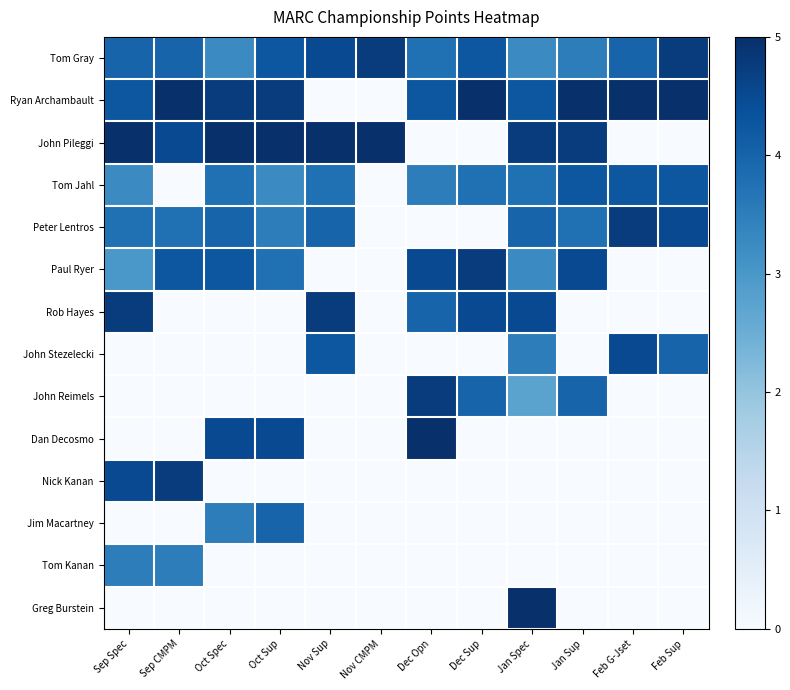

Reading left to right, extract all data points from this chart.

Tom Gray: Sep Spec=4.0	Sep CMPM=4.0	Oct Spec=3.2	Oct Sup=4.2	Nov Sup=4.5	Nov CMPM=4.8	Dec Opn=3.8	Dec Sup=4.2	Jan Spec=3.2	Jan Sup=3.5	Feb G-Jset=4.0	Feb Sup=4.8
Ryan Archambault: Sep Spec=4.2	Sep CMPM=5.0	Oct Spec=4.8	Oct Sup=4.8	Nov Sup=0.0	Nov CMPM=0.0	Dec Opn=4.2	Dec Sup=5.0	Jan Spec=4.2	Jan Sup=5.0	Feb G-Jset=5.0	Feb Sup=5.0
John Pileggi: Sep Spec=5.0	Sep CMPM=4.5	Oct Spec=5.0	Oct Sup=5.0	Nov Sup=5.0	Nov CMPM=5.0	Dec Opn=0.0	Dec Sup=0.0	Jan Spec=4.8	Jan Sup=4.8	Feb G-Jset=0.0	Feb Sup=0.0
Tom Jahl: Sep Spec=3.2	Sep CMPM=0.0	Oct Spec=3.8	Oct Sup=3.2	Nov Sup=3.8	Nov CMPM=0.0	Dec Opn=3.5	Dec Sup=3.8	Jan Spec=3.8	Jan Sup=4.2	Feb G-Jset=4.2	Feb Sup=4.2
Peter Lentros: Sep Spec=3.8	Sep CMPM=3.8	Oct Spec=4.0	Oct Sup=3.5	Nov Sup=4.0	Nov CMPM=0.0	Dec Opn=0.0	Dec Sup=0.0	Jan Spec=4.0	Jan Sup=3.8	Feb G-Jset=4.8	Feb Sup=4.5
Paul Ryer: Sep Spec=3.0	Sep CMPM=4.2	Oct Spec=4.2	Oct Sup=3.8	Nov Sup=0.0	Nov CMPM=0.0	Dec Opn=4.5	Dec Sup=4.8	Jan Spec=3.2	Jan Sup=4.5	Feb G-Jset=0.0	Feb Sup=0.0
Rob Hayes: Sep Spec=4.8	Sep CMPM=0.0	Oct Spec=0.0	Oct Sup=0.0	Nov Sup=4.8	Nov CMPM=0.0	Dec Opn=4.0	Dec Sup=4.5	Jan Spec=4.5	Jan Sup=0.0	Feb G-Jset=0.0	Feb Sup=0.0
John Stezelecki: Sep Spec=0.0	Sep CMPM=0.0	Oct Spec=0.0	Oct Sup=0.0	Nov Sup=4.2	Nov CMPM=0.0	Dec Opn=0.0	Dec Sup=0.0	Jan Spec=3.5	Jan Sup=0.0	Feb G-Jset=4.5	Feb Sup=4.0
John Reimels: Sep Spec=0.0	Sep CMPM=0.0	Oct Spec=0.0	Oct Sup=0.0	Nov Sup=0.0	Nov CMPM=0.0	Dec Opn=4.8	Dec Sup=4.0	Jan Spec=2.8	Jan Sup=4.0	Feb G-Jset=0.0	Feb Sup=0.0
Dan Decosmo: Sep Spec=0.0	Sep CMPM=0.0	Oct Spec=4.5	Oct Sup=4.5	Nov Sup=0.0	Nov CMPM=0.0	Dec Opn=5.0	Dec Sup=0.0	Jan Spec=0.0	Jan Sup=0.0	Feb G-Jset=0.0	Feb Sup=0.0
Nick Kanan: Sep Spec=4.5	Sep CMPM=4.8	Oct Spec=0.0	Oct Sup=0.0	Nov Sup=0.0	Nov CMPM=0.0	Dec Opn=0.0	Dec Sup=0.0	Jan Spec=0.0	Jan Sup=0.0	Feb G-Jset=0.0	Feb Sup=0.0
Jim Macartney: Sep Spec=0.0	Sep CMPM=0.0	Oct Spec=3.5	Oct Sup=4.0	Nov Sup=0.0	Nov CMPM=0.0	Dec Opn=0.0	Dec Sup=0.0	Jan Spec=0.0	Jan Sup=0.0	Feb G-Jset=0.0	Feb Sup=0.0
Tom Kanan: Sep Spec=3.5	Sep CMPM=3.5	Oct Spec=0.0	Oct Sup=0.0	Nov Sup=0.0	Nov CMPM=0.0	Dec Opn=0.0	Dec Sup=0.0	Jan Spec=0.0	Jan Sup=0.0	Feb G-Jset=0.0	Feb Sup=0.0
Greg Burstein: Sep Spec=0.0	Sep CMPM=0.0	Oct Spec=0.0	Oct Sup=0.0	Nov Sup=0.0	Nov CMPM=0.0	Dec Opn=0.0	Dec Sup=0.0	Jan Spec=5.0	Jan Sup=0.0	Feb G-Jset=0.0	Feb Sup=0.0